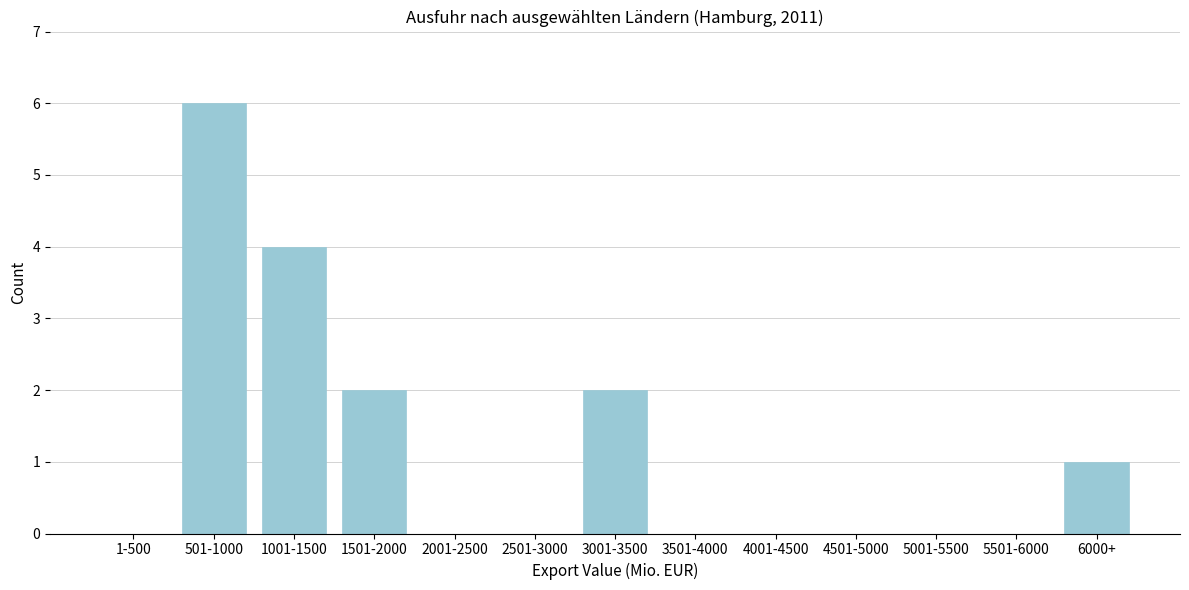

Reading left to right, transcribe all the data shown in this chart.

1-500=0	501-1000=6	1001-1500=4	1501-2000=2	2001-2500=0	2501-3000=0	3001-3500=2	3501-4000=0	4001-4500=0	4501-5000=0	5001-5500=0	5501-6000=0	6000+=1